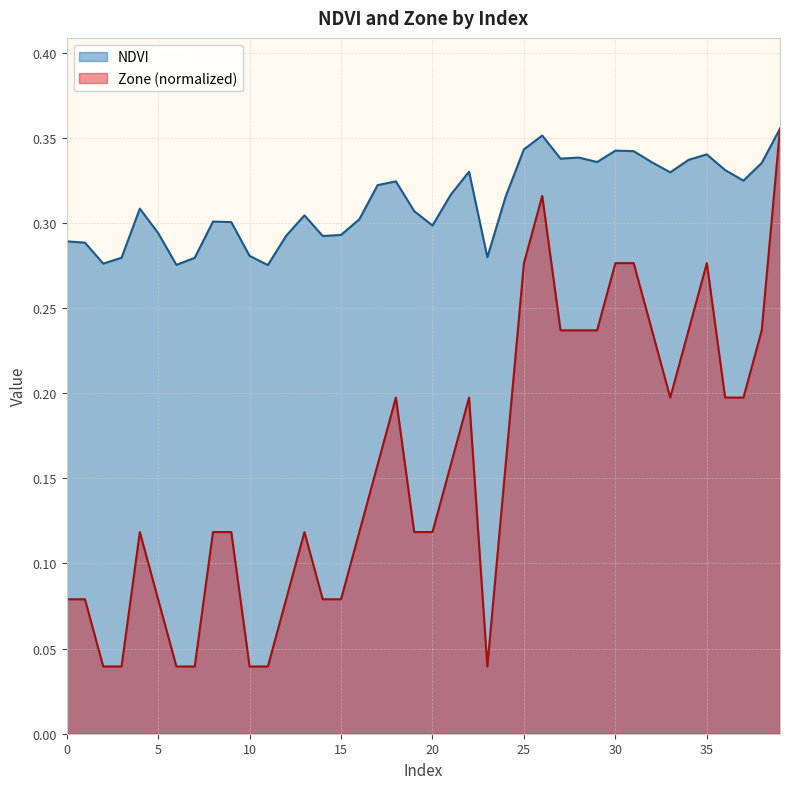

Reading left to right, what are all the values shown in this chart?

NDVI: 0=0.3	1=0.3	2=0.3	3=0.3	4=0.3	5=0.3	6=0.3	7=0.3	8=0.3	9=0.3	10=0.3	11=0.3	12=0.3	13=0.3	14=0.3	15=0.3	16=0.3	17=0.3	18=0.3	19=0.3	20=0.3	21=0.3	22=0.3	23=0.3	24=0.3	25=0.3	26=0.4	27=0.3	28=0.3	29=0.3	30=0.3	31=0.3	32=0.3	33=0.3	34=0.3	35=0.3	36=0.3	37=0.3	38=0.3	39=0.4
Zone: 0=0.1	1=0.1	2=0.0	3=0.0	4=0.1	5=0.1	6=0.0	7=0.0	8=0.1	9=0.1	10=0.0	11=0.0	12=0.1	13=0.1	14=0.1	15=0.1	16=0.1	17=0.2	18=0.2	19=0.1	20=0.1	21=0.2	22=0.2	23=0.0	24=0.2	25=0.3	26=0.3	27=0.2	28=0.2	29=0.2	30=0.3	31=0.3	32=0.2	33=0.2	34=0.2	35=0.3	36=0.2	37=0.2	38=0.2	39=0.4